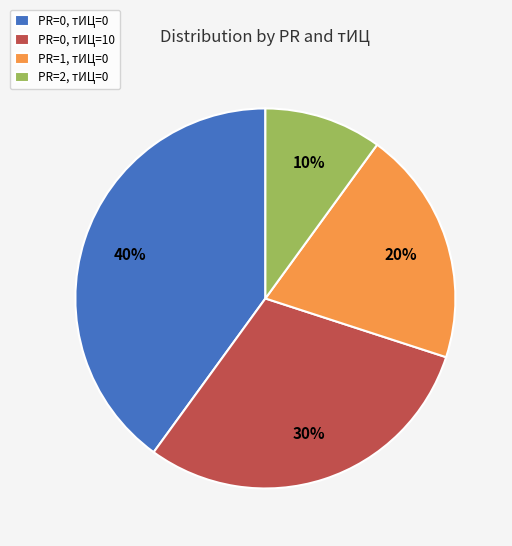

How many slices are in this pie chart?

4